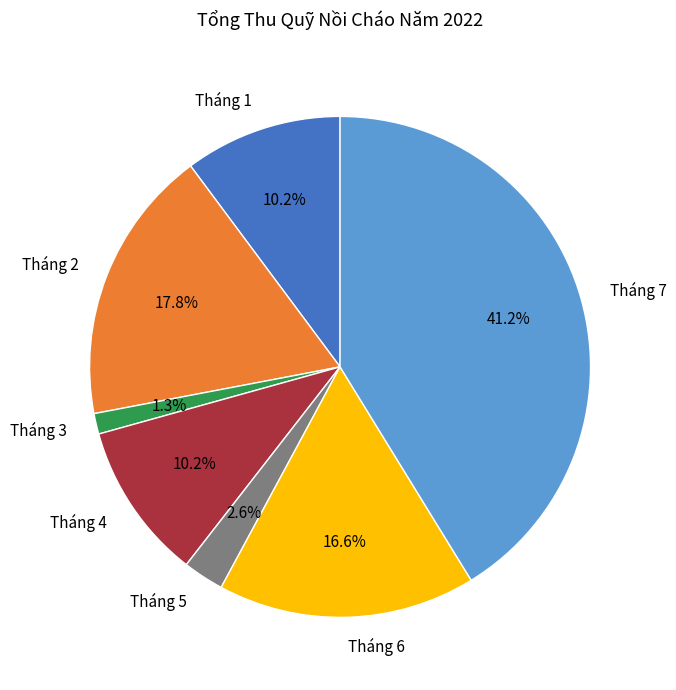

Is there a majority slice in this chart?

No